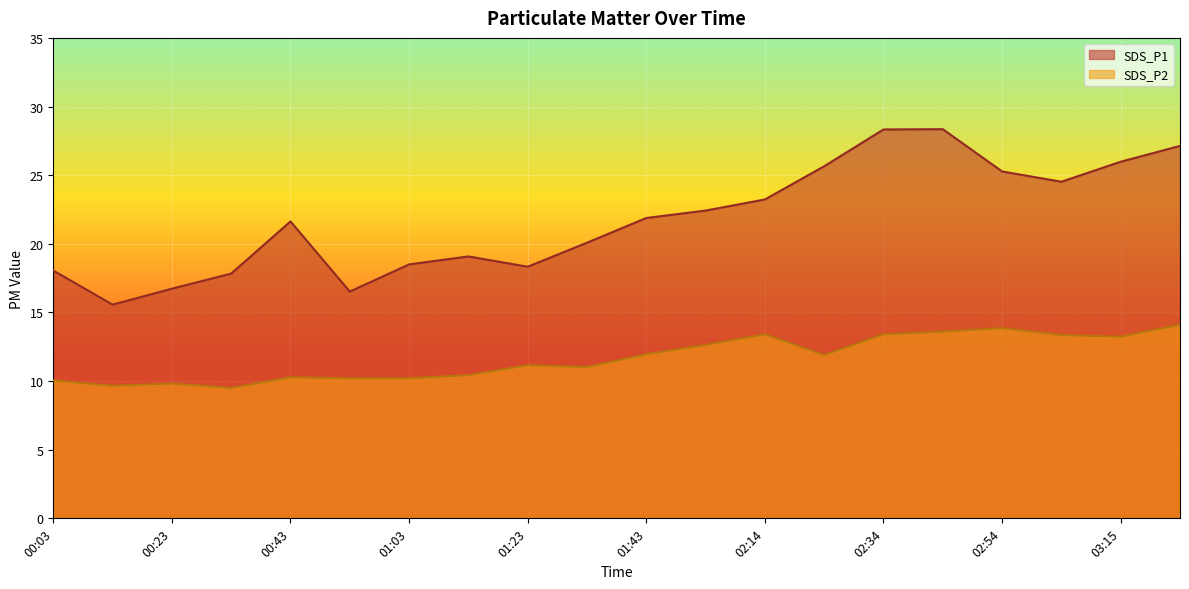

What is the minimum value shown in the chart?

9.5